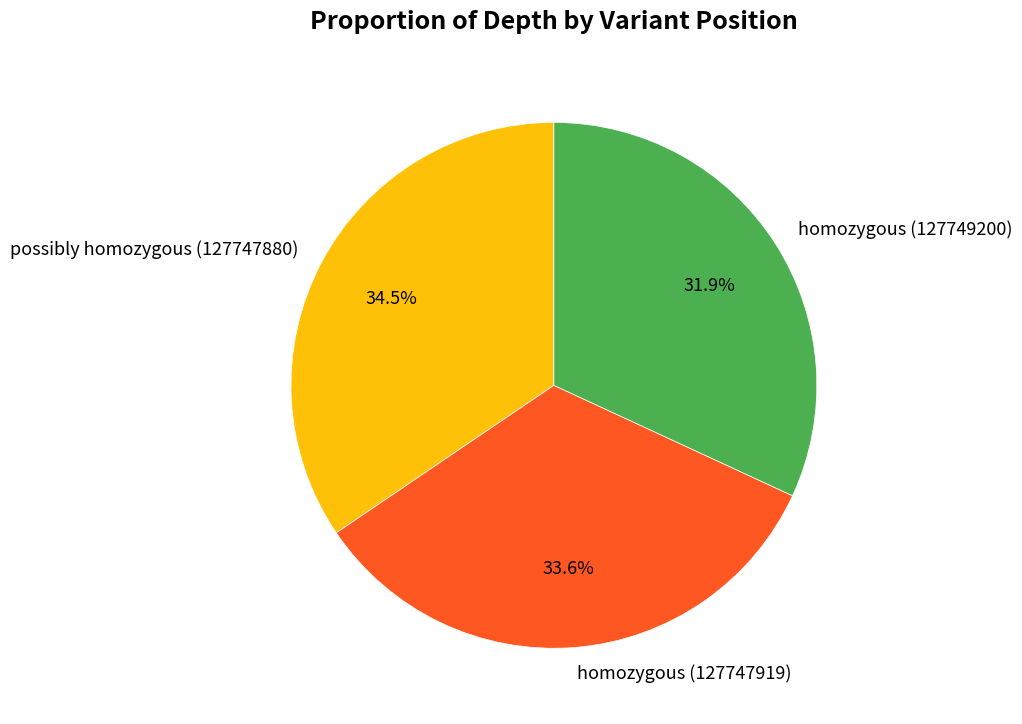

Approximately how many times larger is the value at homozygous (127747919) compared to homozygous (127749200)?

1.1